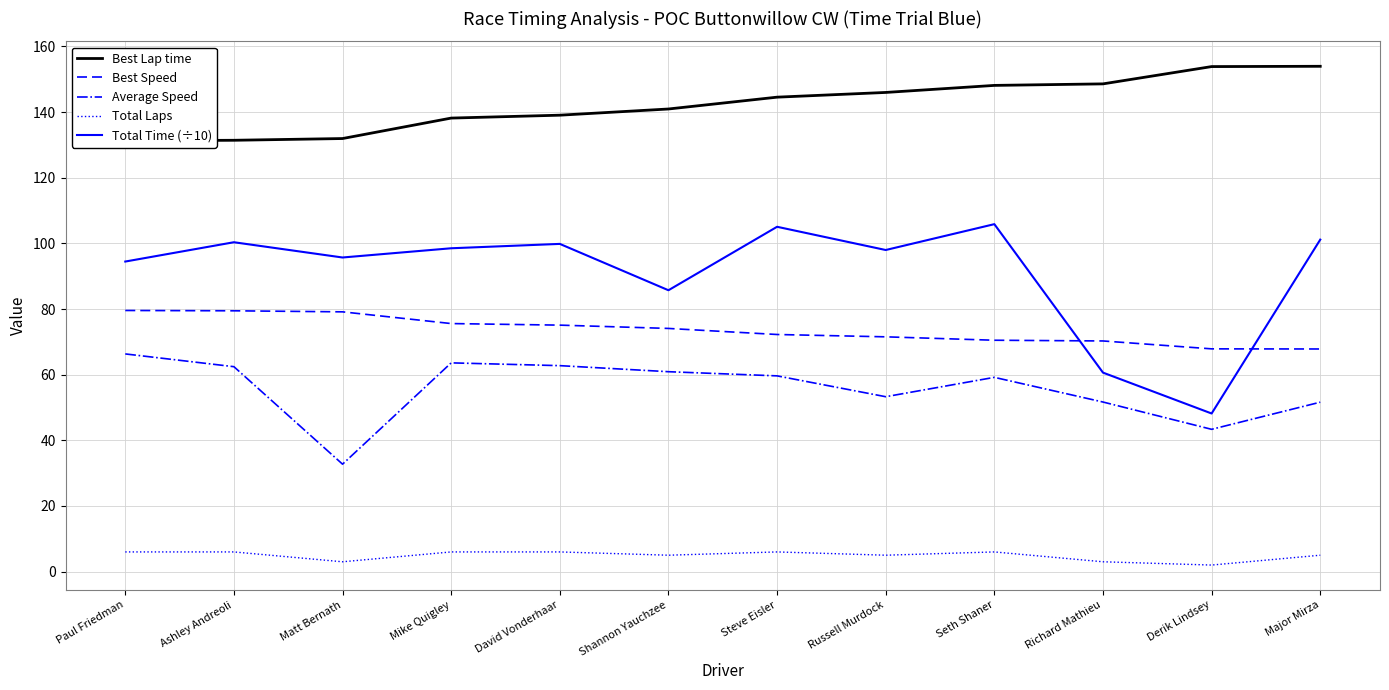

At how many categories does at least one series exceed 38?

12